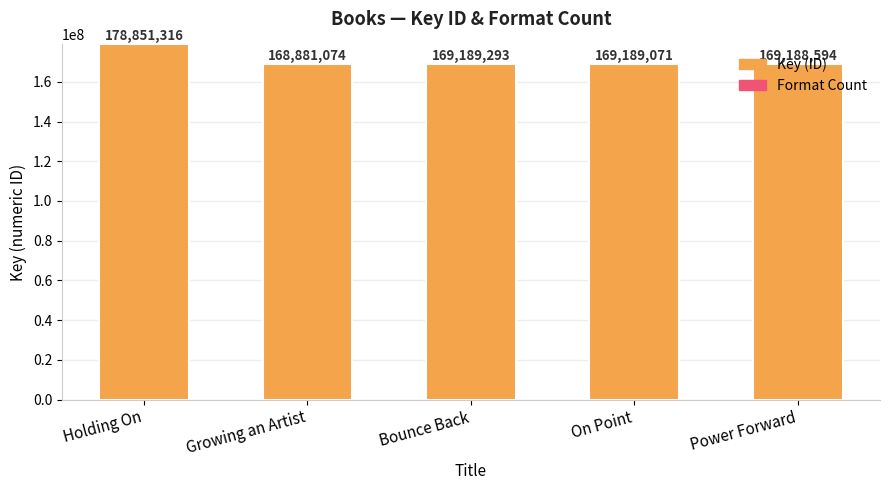

What is the sum of all Key (ID) values?

855299348